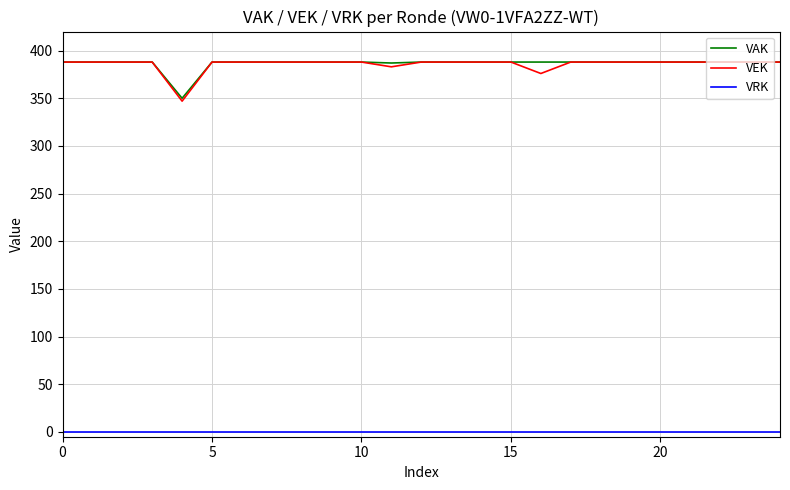

In VAK, how many points are lower than both neighbors (excluding endpoints)?

2